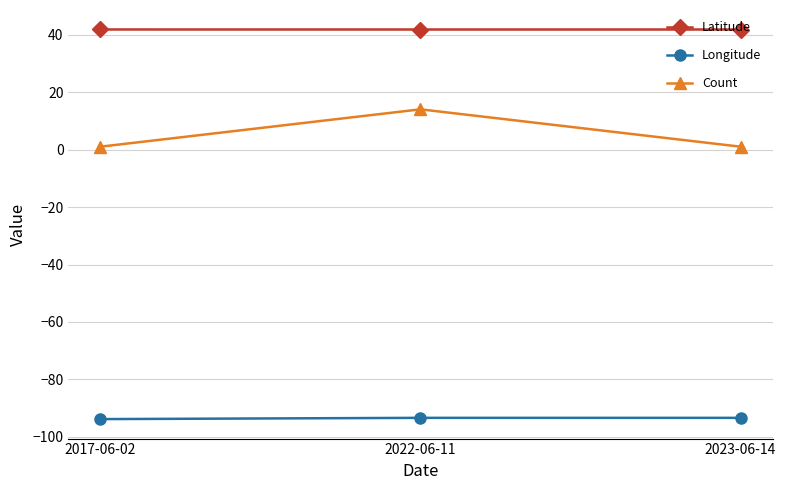

The value of Latitude at 2023-06-14 is 41.8. True or false?

True